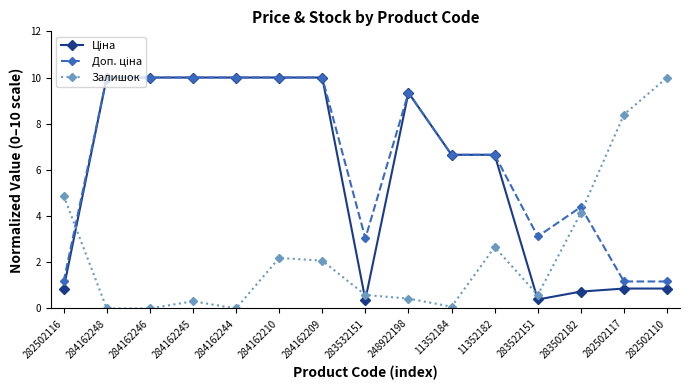

Where is the first local maximum for Залишок?

284162245